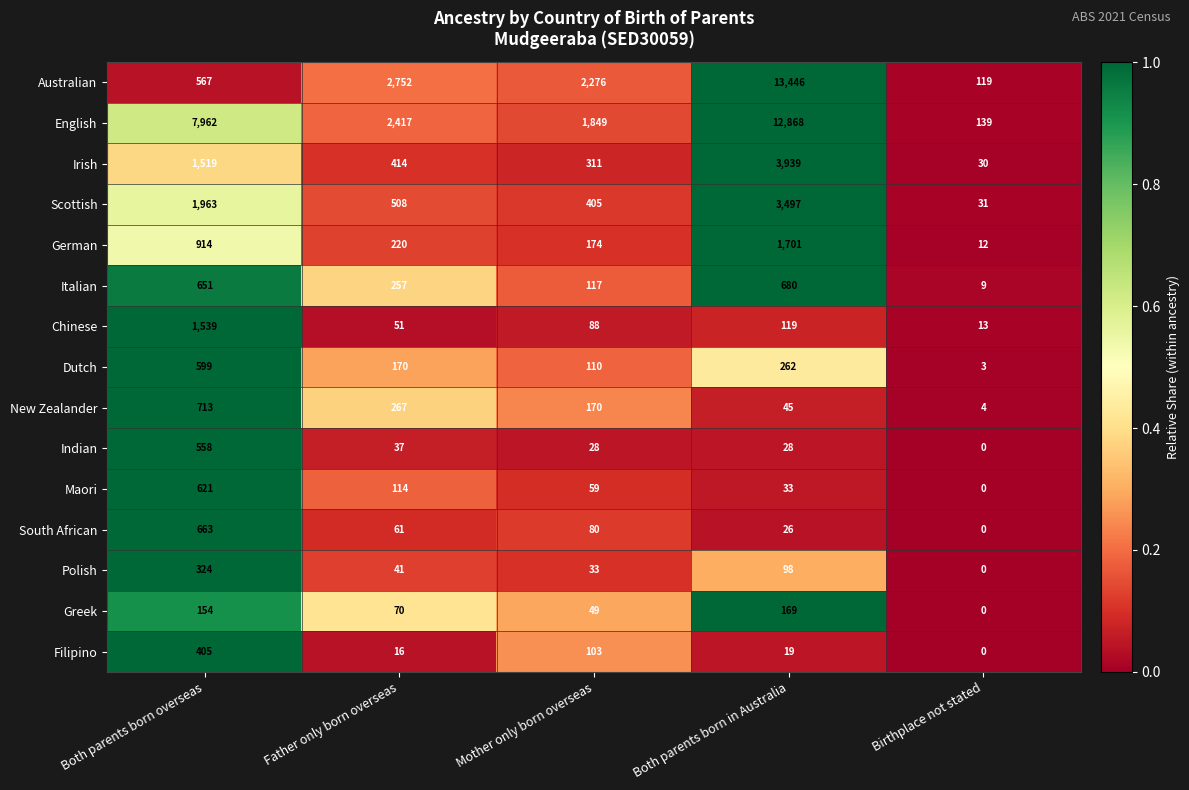

Where does the Indian series first go above 28?

Both parents born overseas